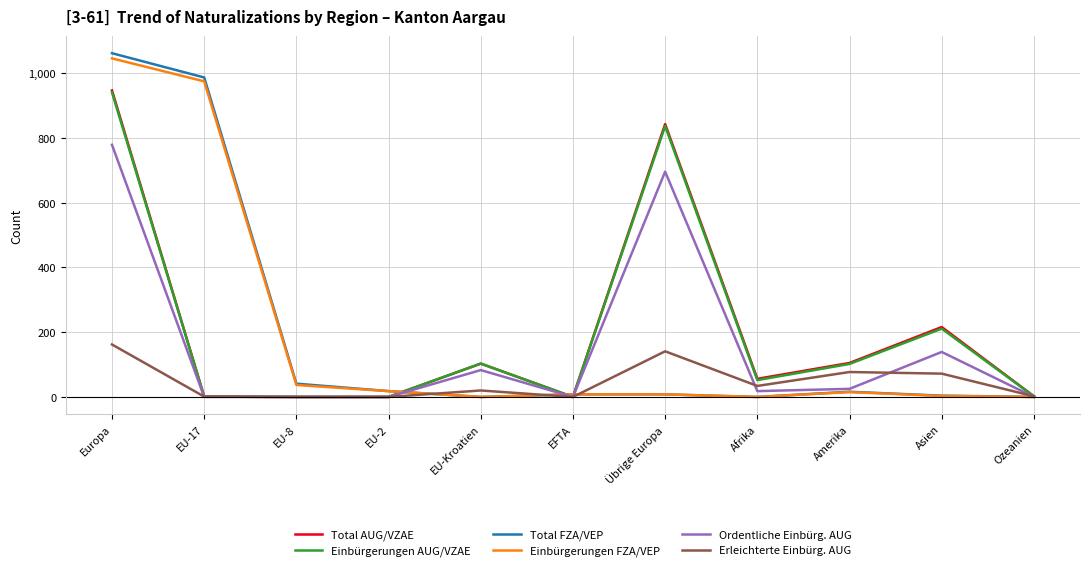

Is the value of Einbürgerungen AUG/VZAE at Afrika greater than the value of Ordentliche Einbürg. AUG at Afrika?

Yes